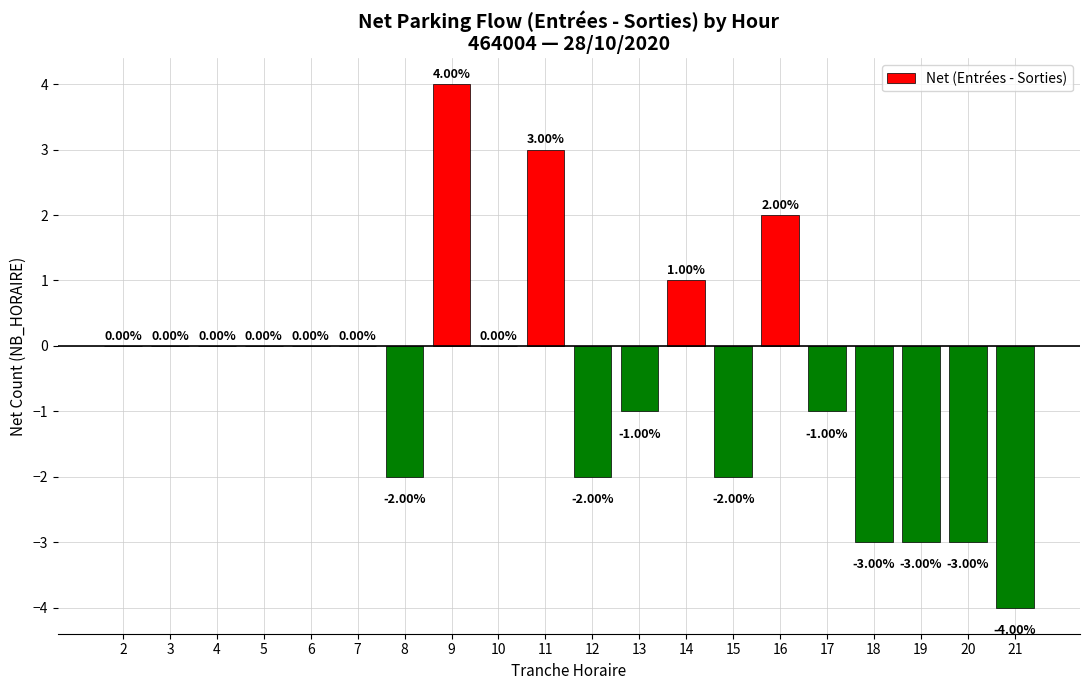

The value at 11 is 3. True or false?

True